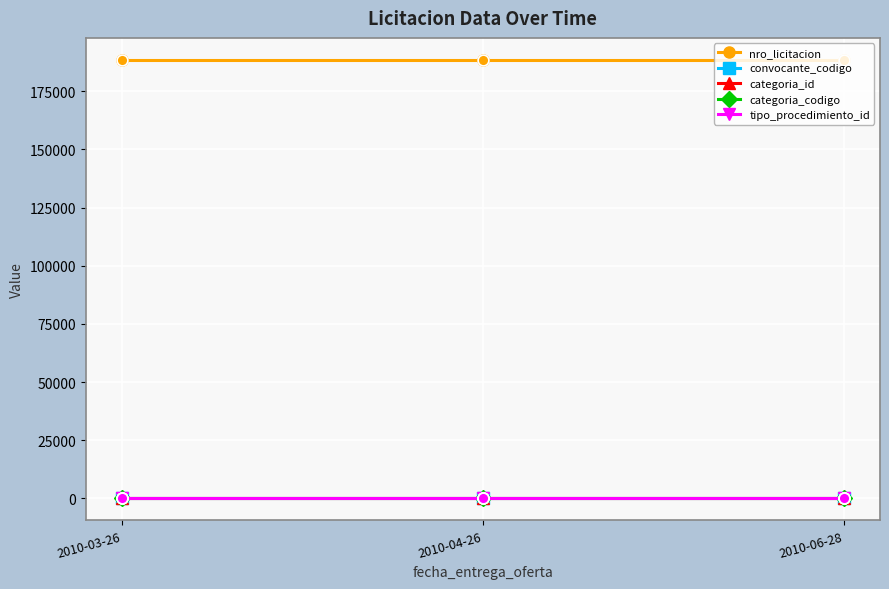

At how many categories does at least one series exceed 104351?

3